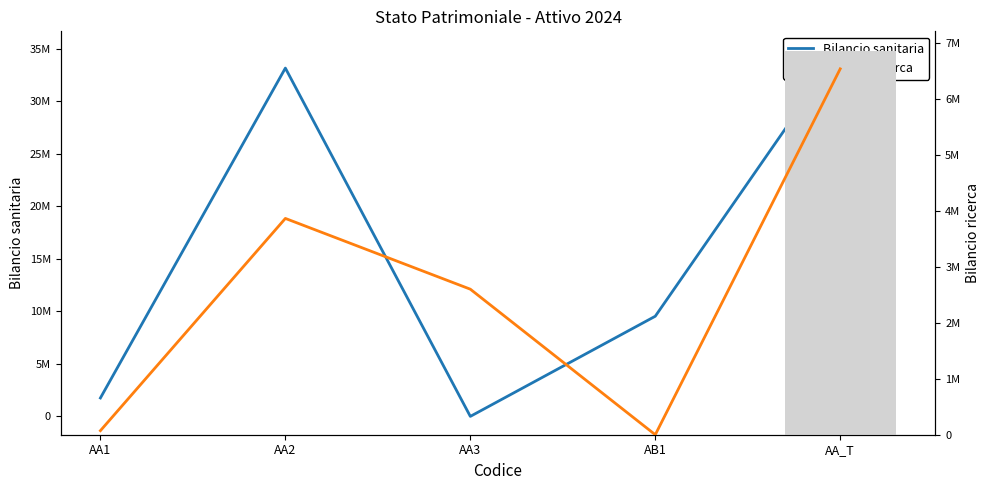

Which has a higher value, AA2 or AA1?

AA2